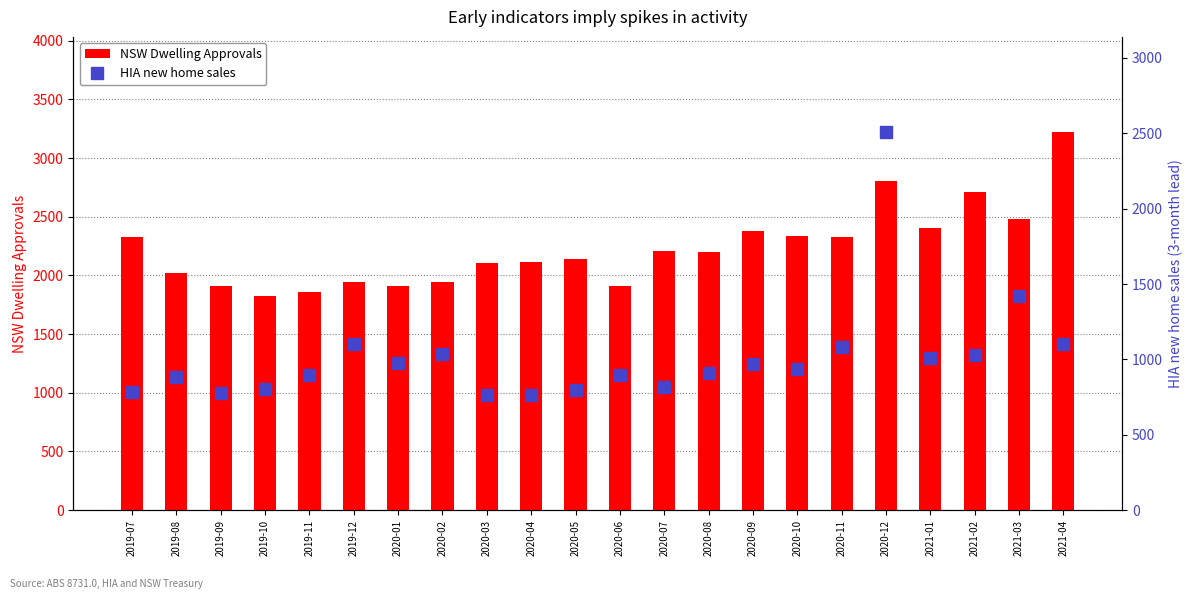

How many data points in NSW Dwelling Approvals are less than 2198?

11